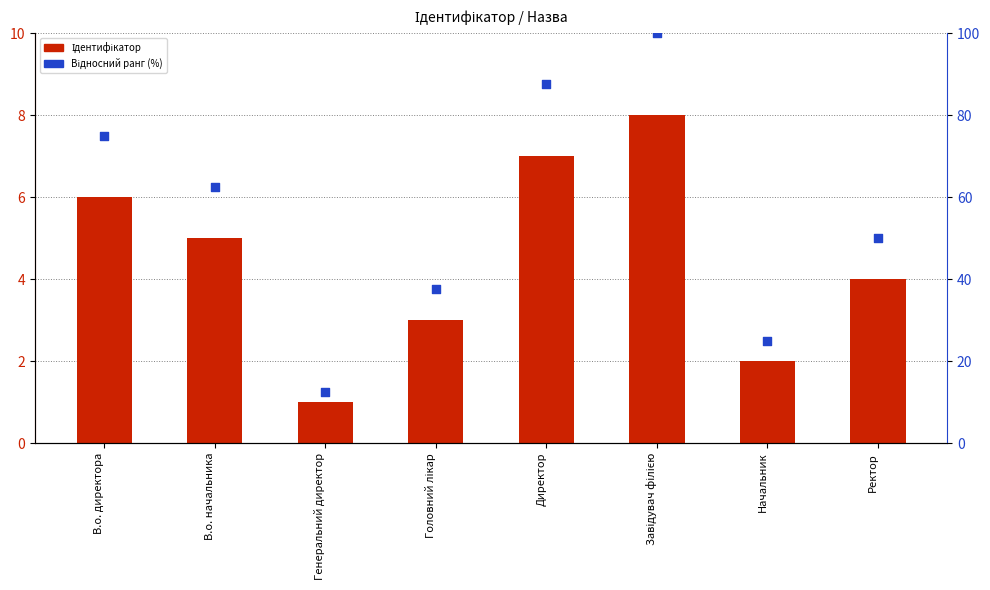

At which category is the sum across all series the highest?

Завідувач філією